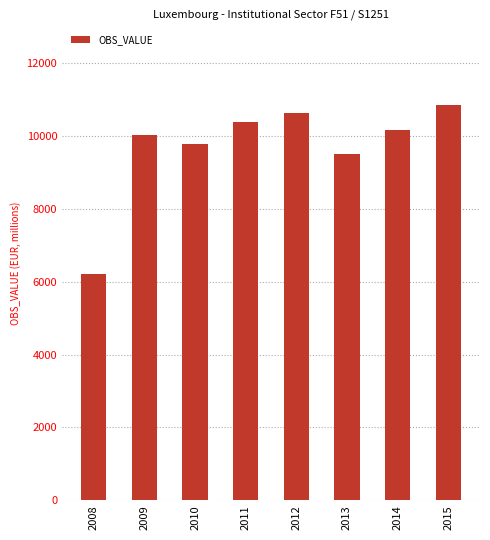

At which category does the chart reach its peak across all series?

2015